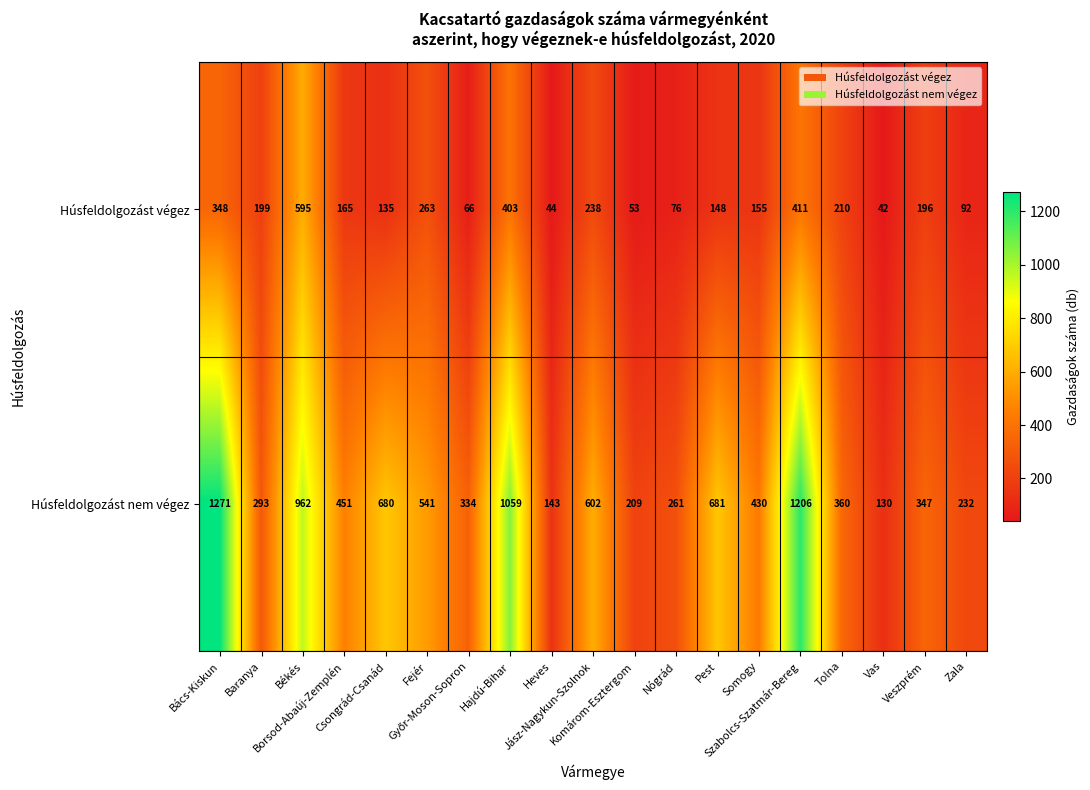

What is the sum of all Húsfeldolgozást végez values?

3839